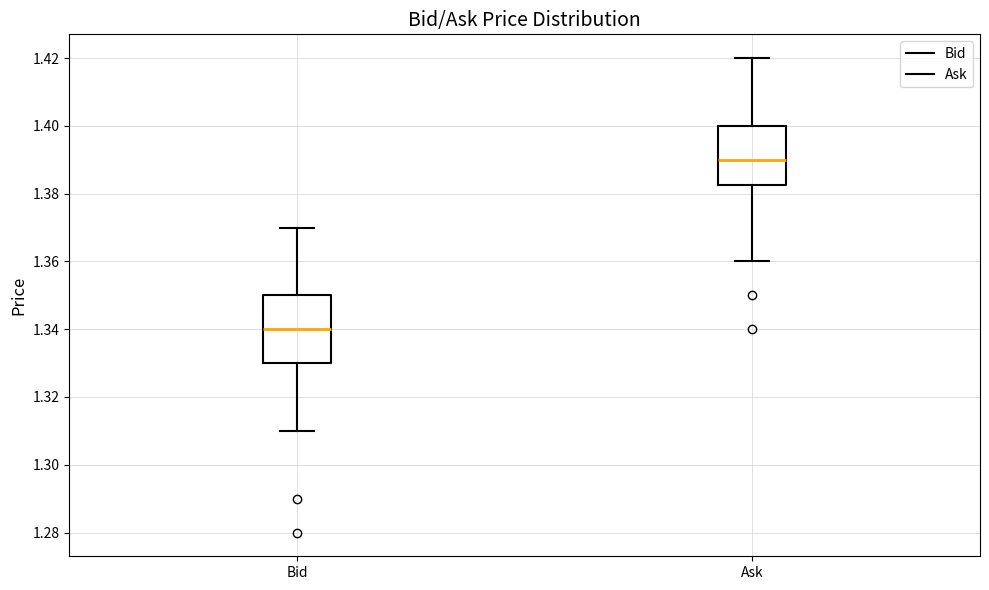

Reading left to right, transcribe this box plot: for each box, give where its median line is, the range the box spans, and where its two whiskers end, as read against the y-axis. The values are not printed on the chart, so give them approximately, as read against the axis.

Bid: median 1.340, box 1.330 to 1.350, whiskers 1.310 to 1.370
Ask: median 1.390, box 1.382 to 1.400, whiskers 1.360 to 1.420